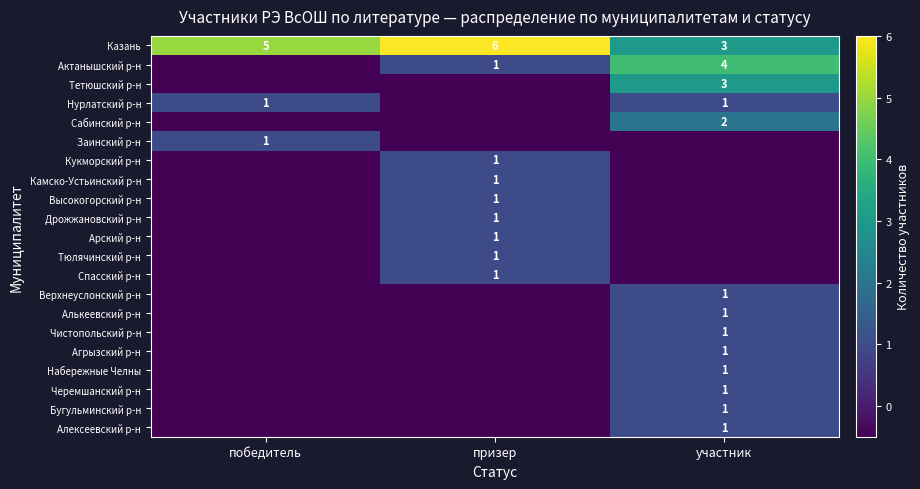

How many values in the Казань series are below 5?

1